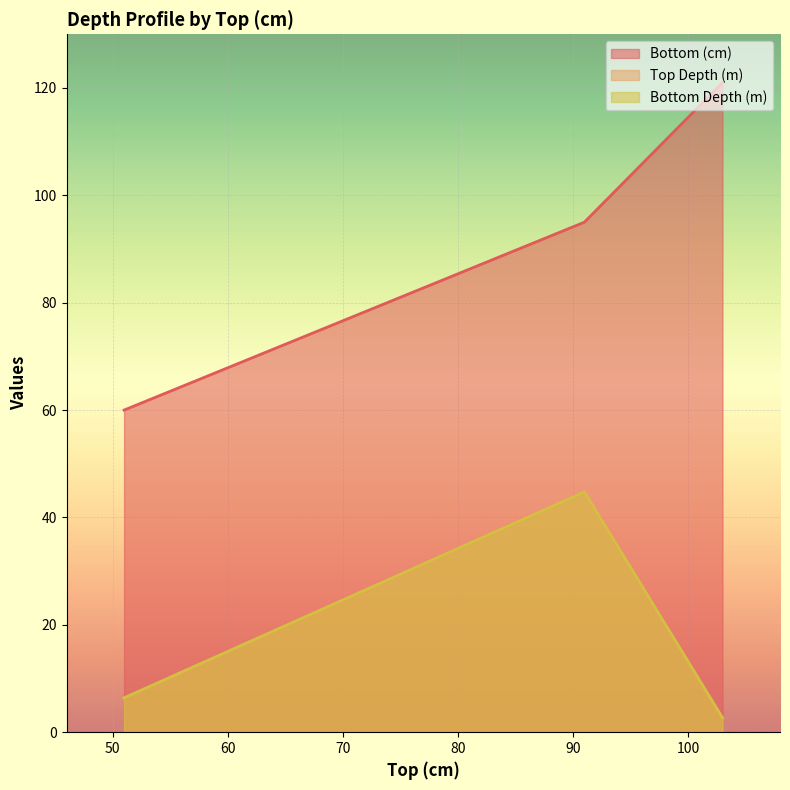

Does the chart display data point markers on the line(s)?

No